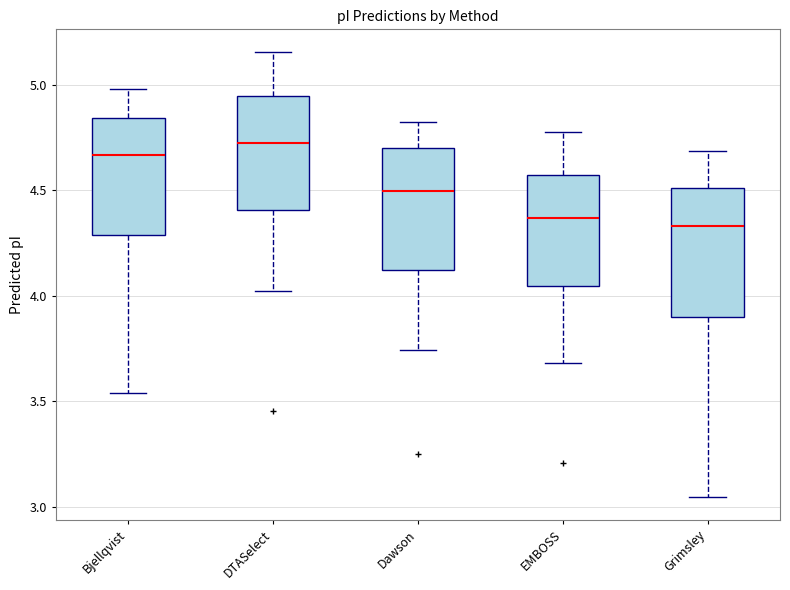

Reading left to right, transcribe this box plot: for each box, give where its median line is, the range the box spans, and where its two whiskers end, as read against the y-axis. The values are not printed on the chart, so give them approximately, as read against the axis.

Bjellqvist: median 4.65, box 4.30 to 4.85, whiskers 3.55 to 5.00
DTASelect: median 4.70, box 4.40 to 4.95, whiskers 4.00 to 5.15
Dawson: median 4.50, box 4.10 to 4.70, whiskers 3.75 to 4.85
EMBOSS: median 4.35, box 4.05 to 4.55, whiskers 3.70 to 4.75
Grimsley: median 4.35, box 3.90 to 4.50, whiskers 3.05 to 4.70